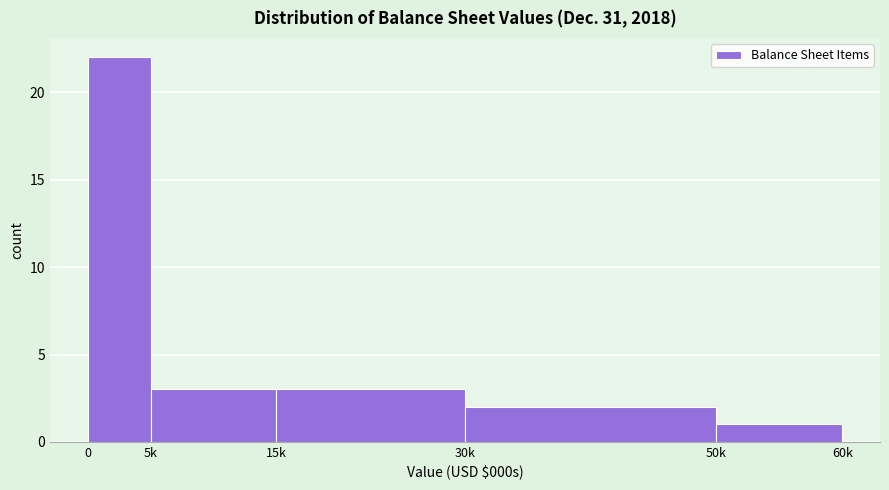

Reading left to right, transcribe all the data shown in this chart.

22	3	3	2	1